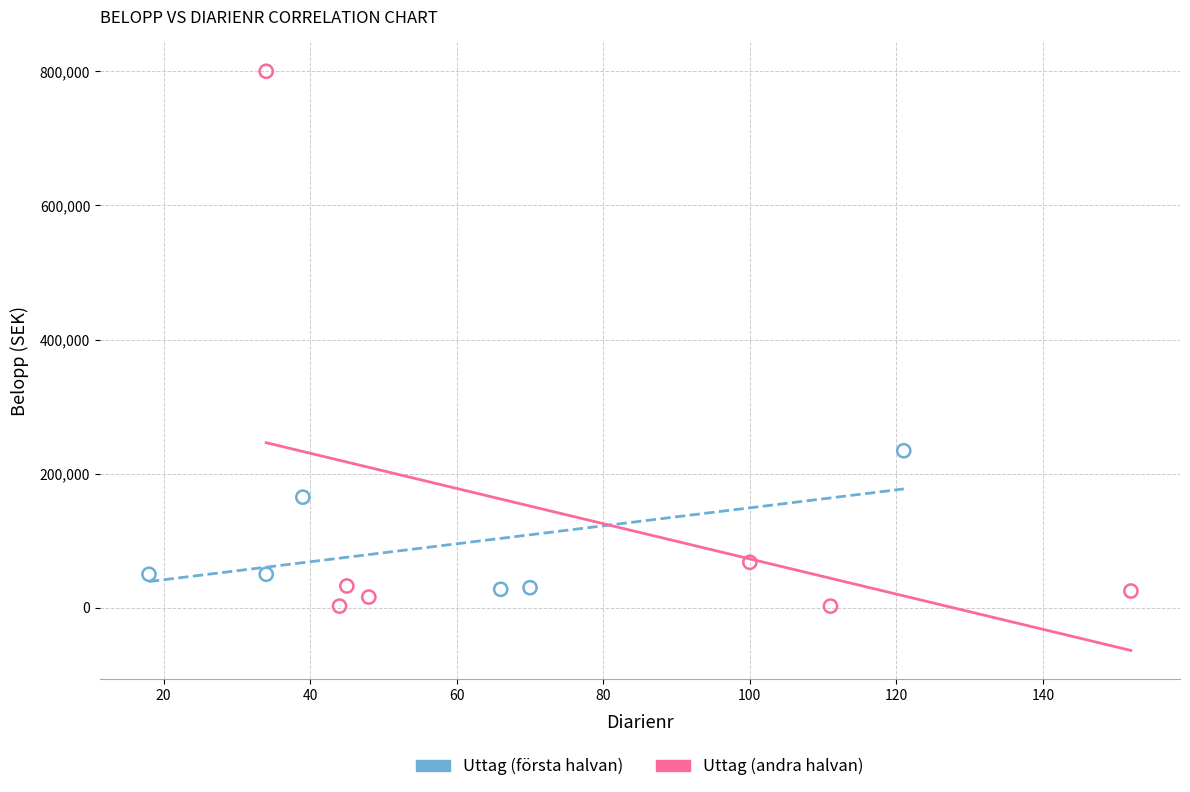

Which series reaches the maximum Y coordinate?

Uttag (andra halvan)